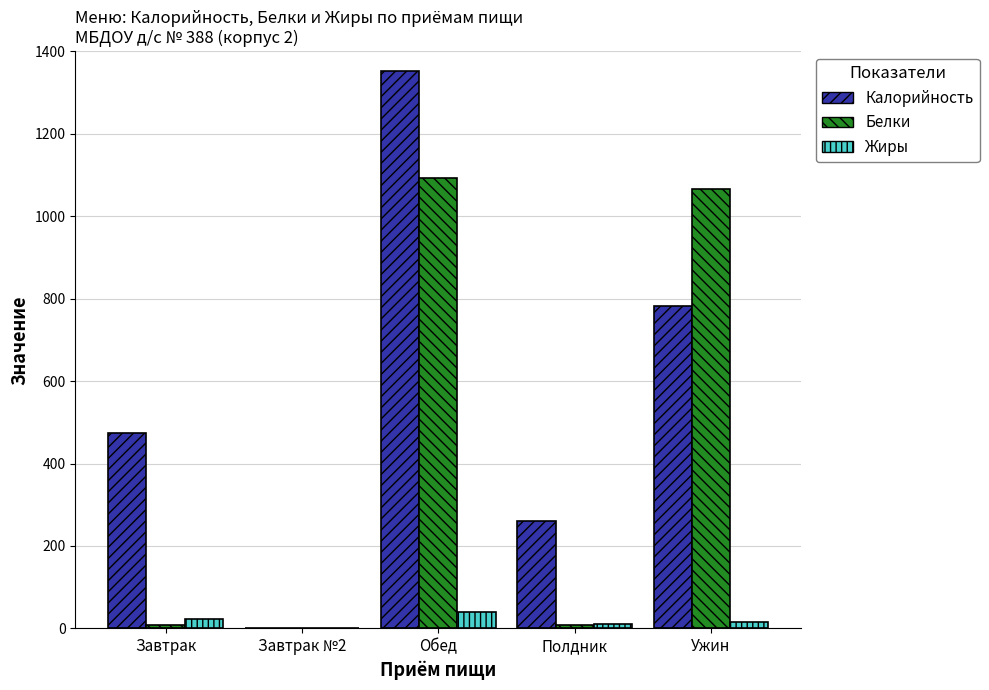

Which category has the highest value across all series?

Обед